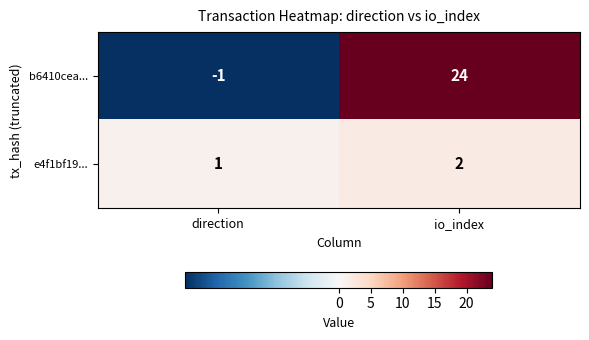

Which series has the widest spread of values?

b6410cea...